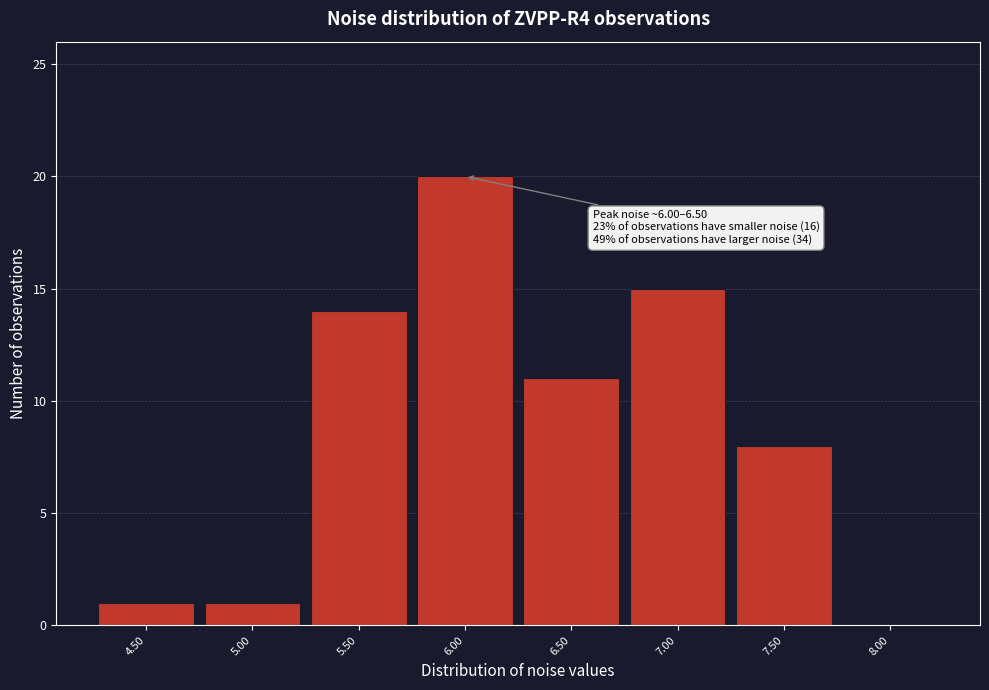

Reading right to left, transcribe all the data shown in this chart.

8.00=0	7.50=8	7.00=15	6.50=11	6.00=20	5.50=14	5.00=1	4.50=1